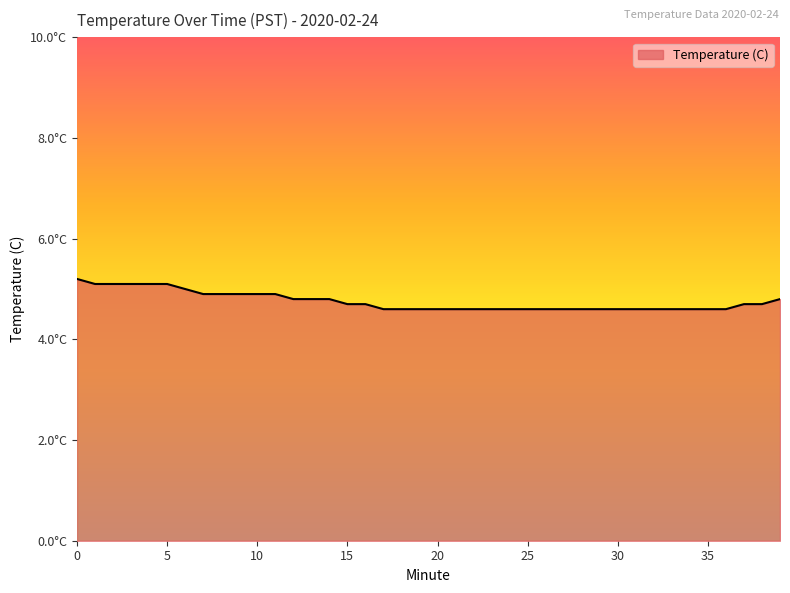

What is the difference between the maximum and minimum values?

0.6